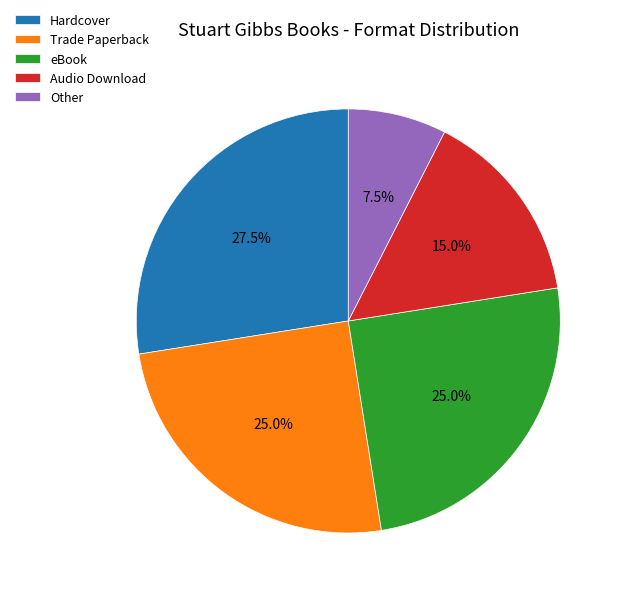

Does eBook account for over 50% of the chart?

No